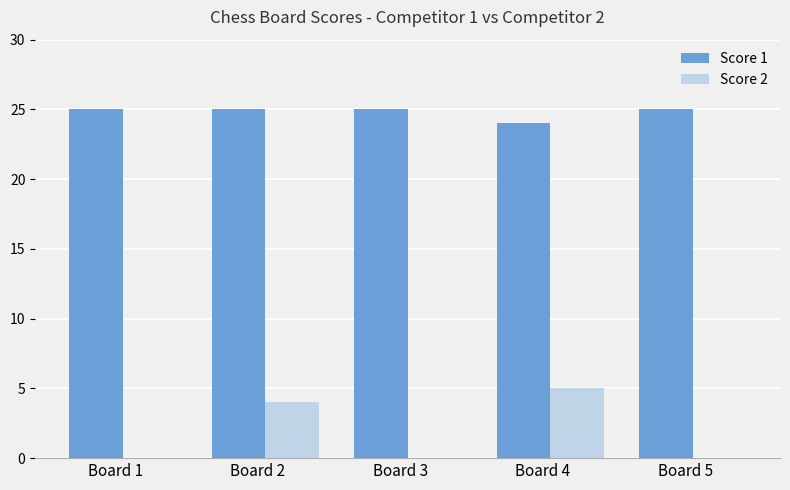

Is it true that Score 2 equals 3 at Board 1?

False